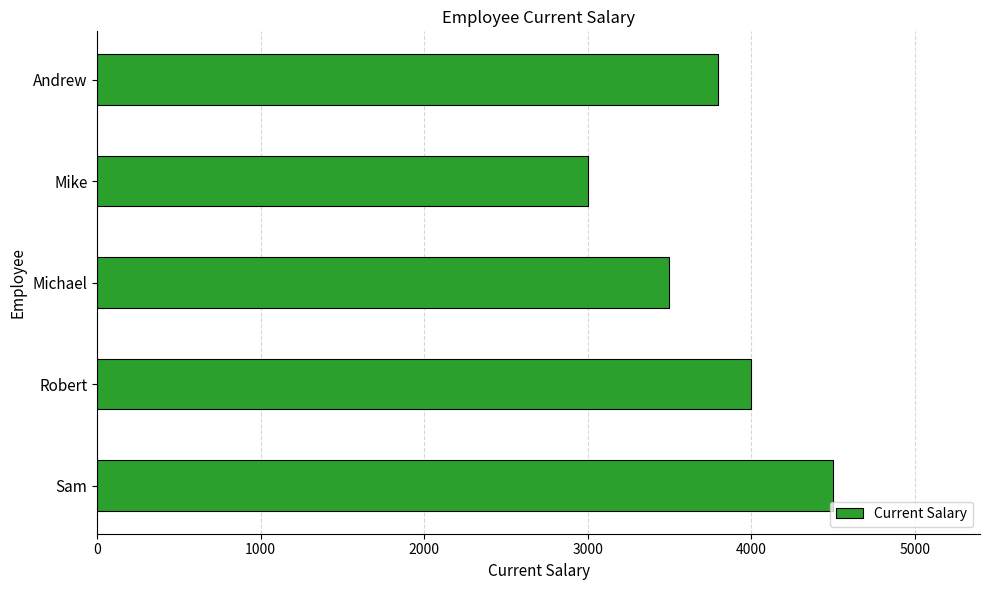

The value at Michael is 3500. True or false?

True